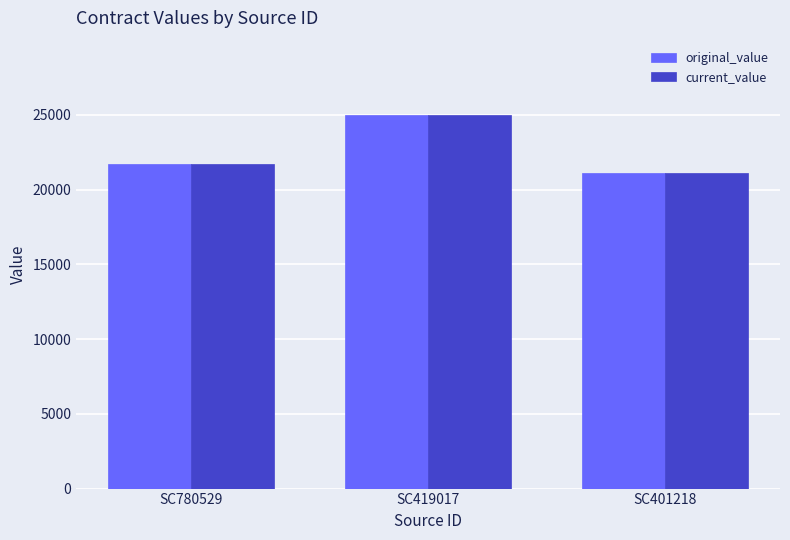

What is the maximum value for current_value?

24978.1